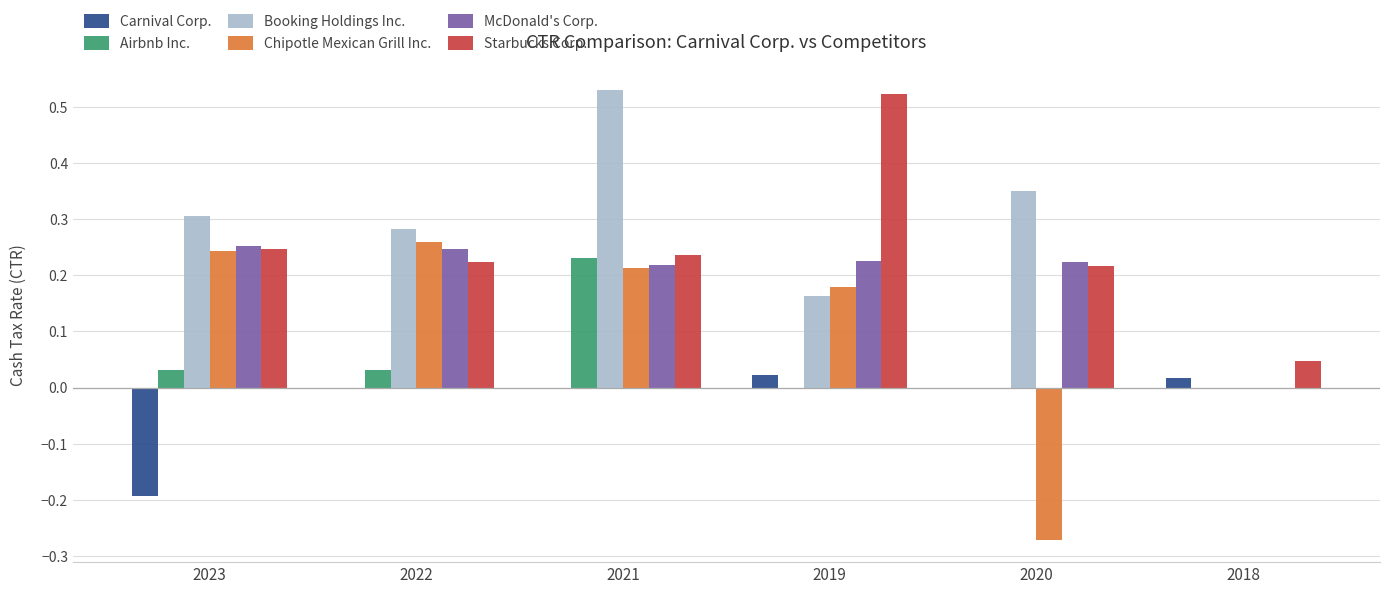

True or false: Airbnb Inc. has a value of 0.1 at 2020.

False